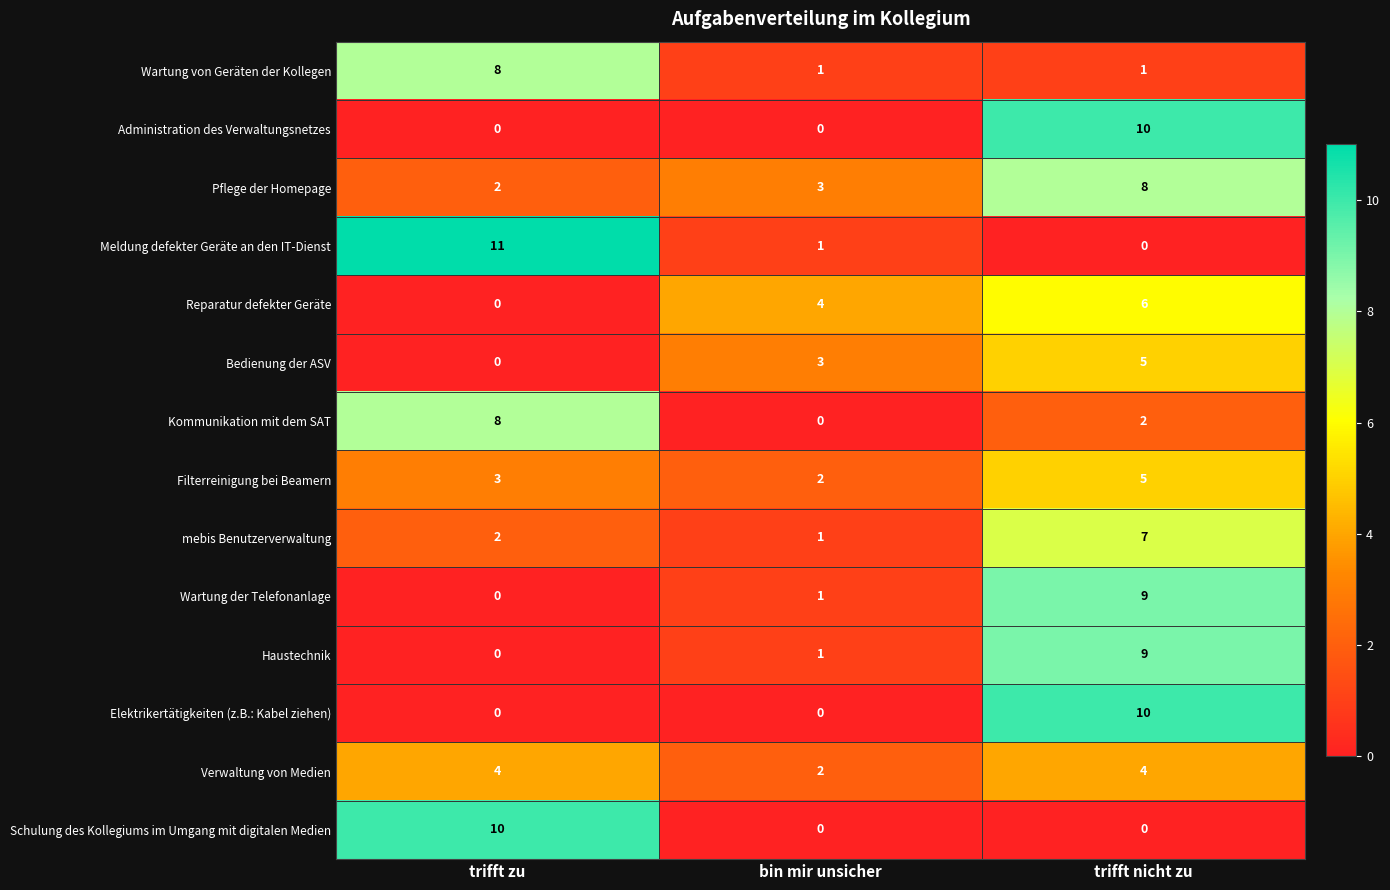

What is the maximum value for Meldung defekter Geräte an den IT-Dienst?

11